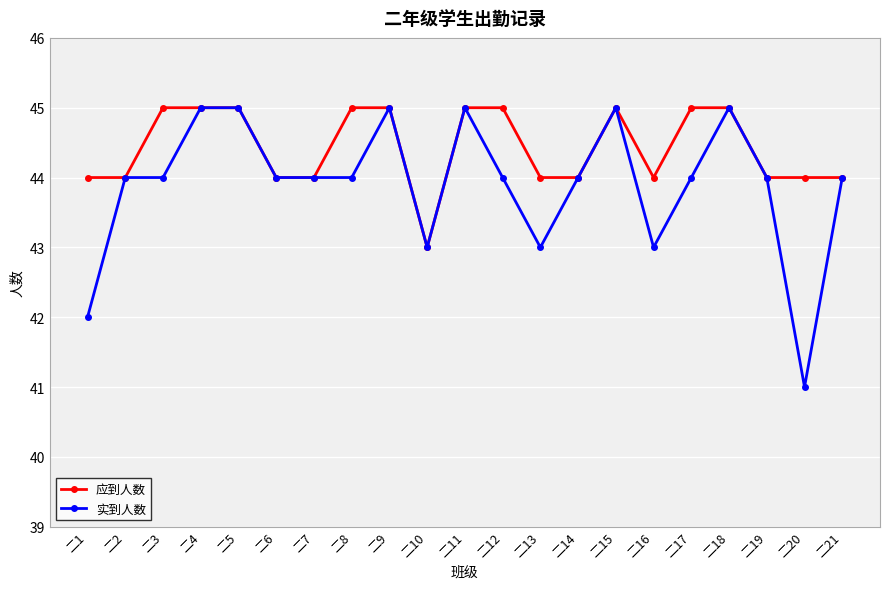

What is the approximate value of 实到人数 at 二1?

42